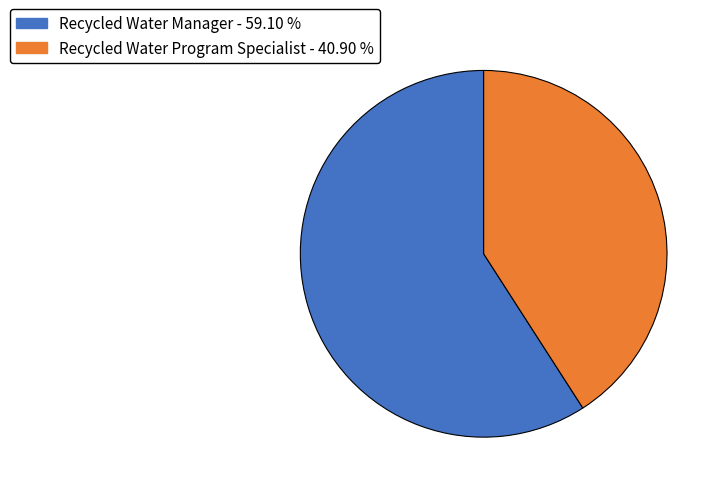

Count the number of slices in the pie.

2